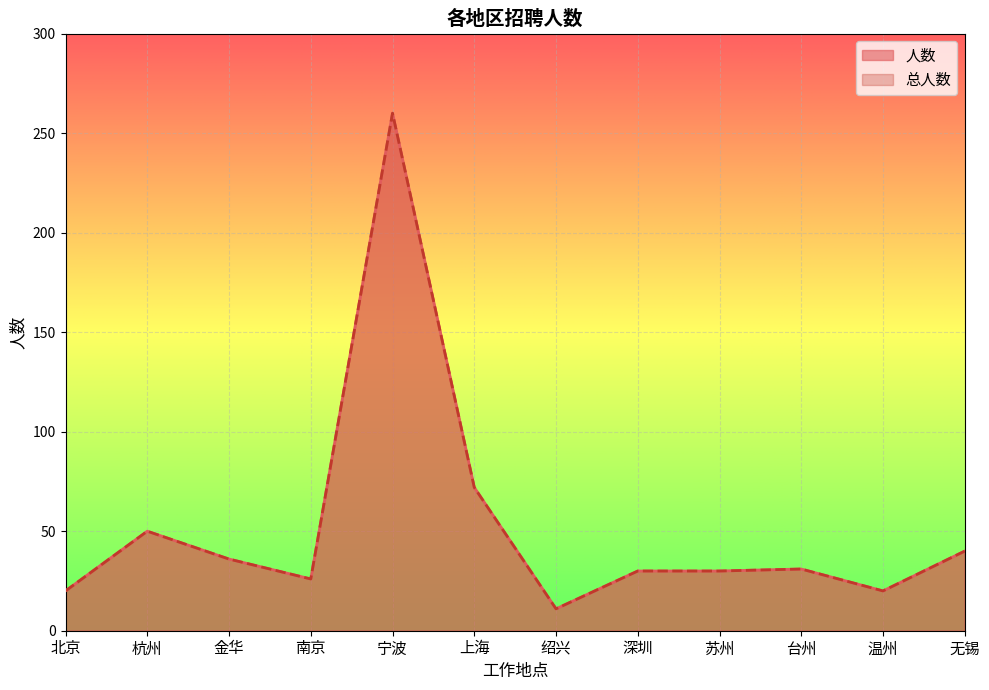

Does the chart display data point markers on the line(s)?

No